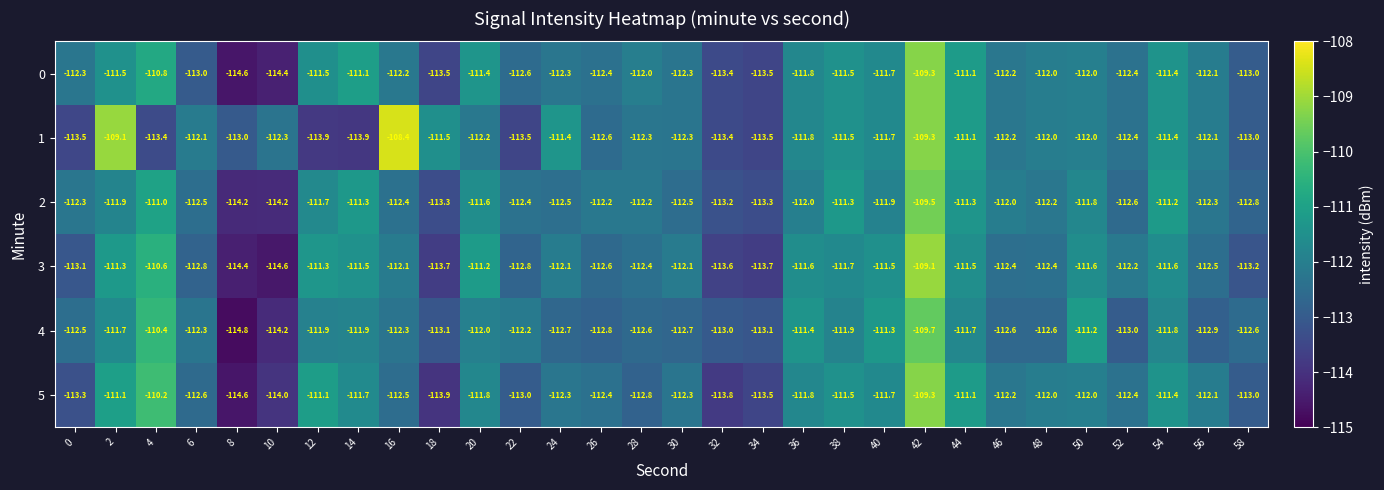

The value of 0 at 14 is -63.9. True or false?

False